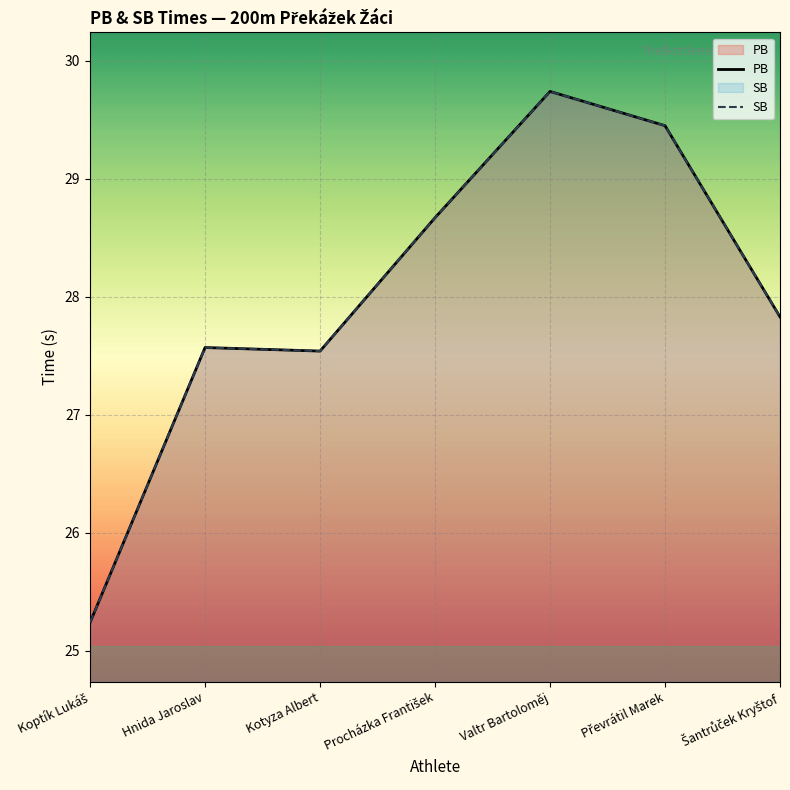

At which label does SB first exceed 27?

Hnida Jaroslav